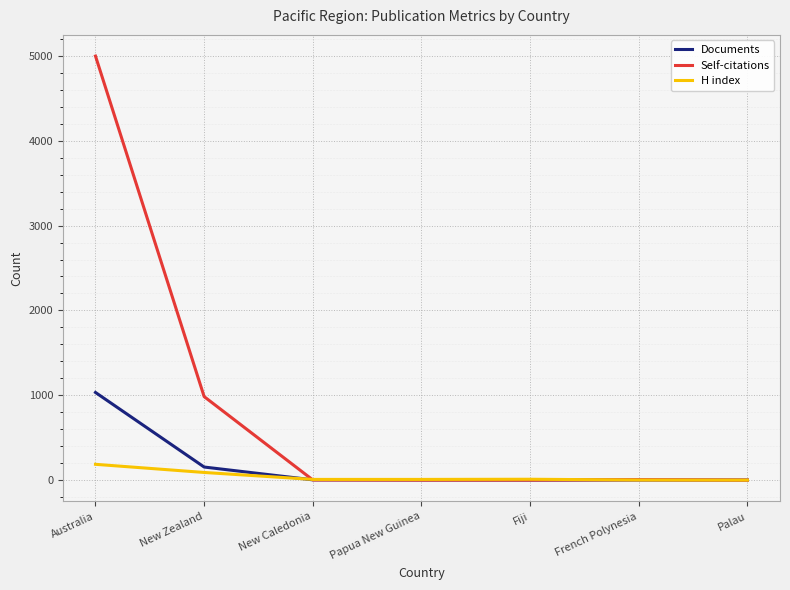

List the series in order of their overall mean, highest first.

Self-citations, Documents, H index